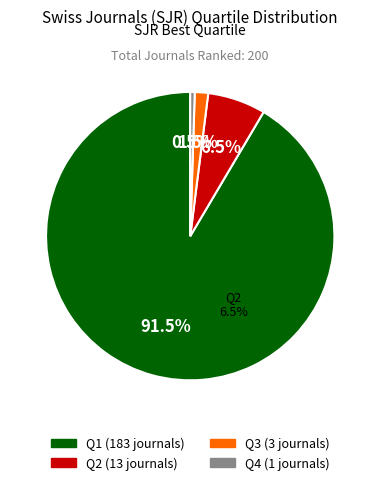

To the nearest percent, what is the combined percentage of Q1 and Q4?

92%